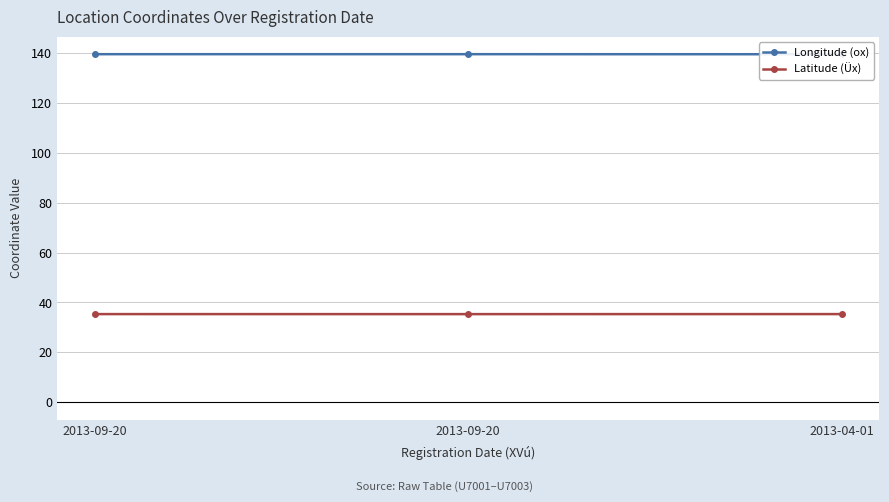

Is it true that Latitude (Üx) equals 35.3 at 2013-09-20?

True